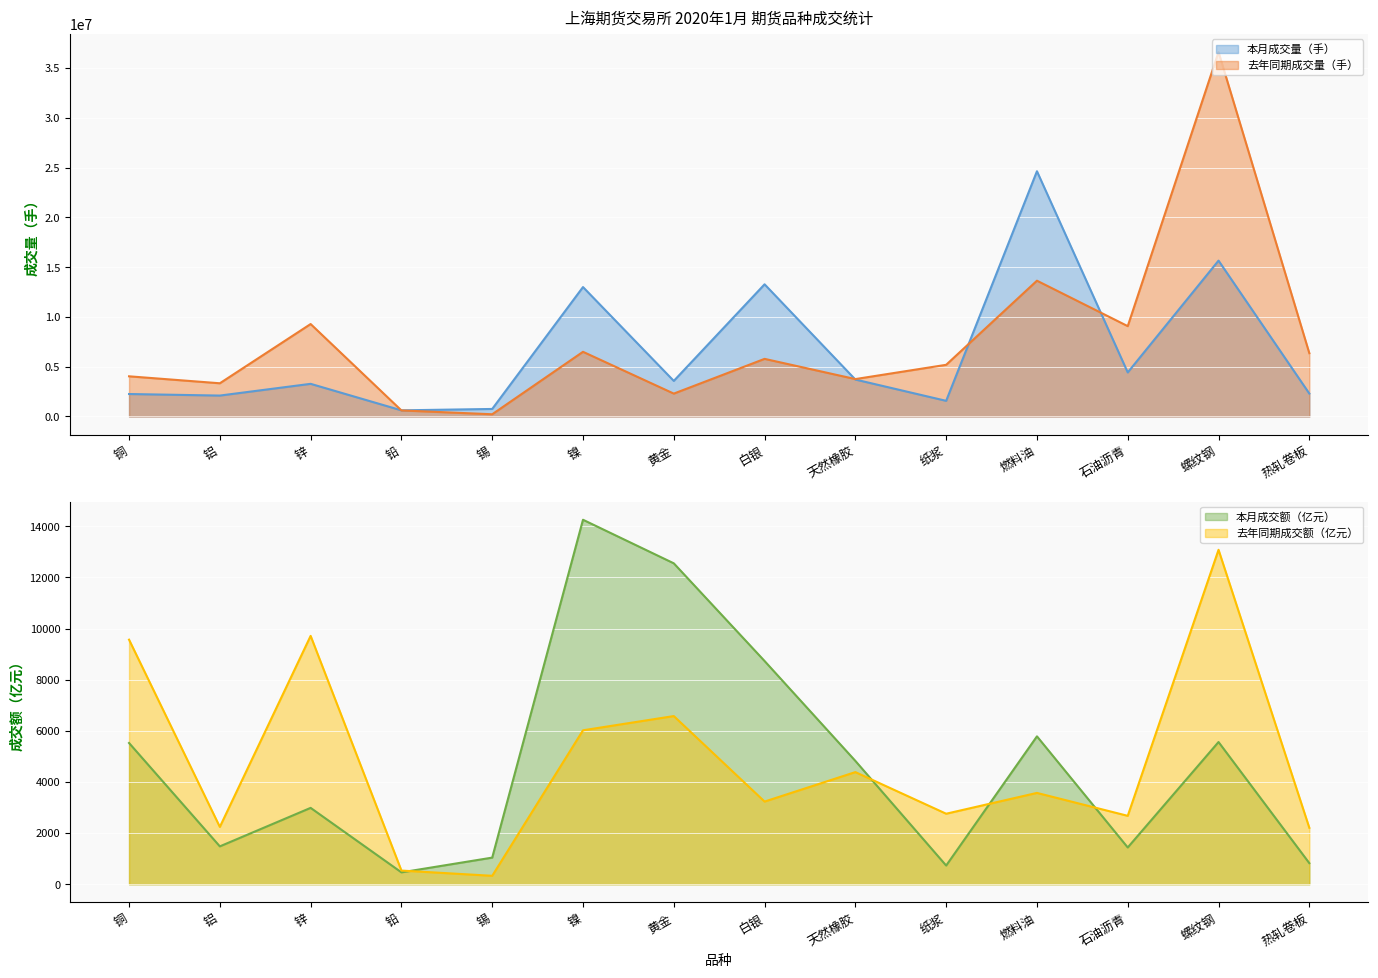

True or false: 本月成交量（手） and 去年同期成交额（亿元） cross at least once.

False